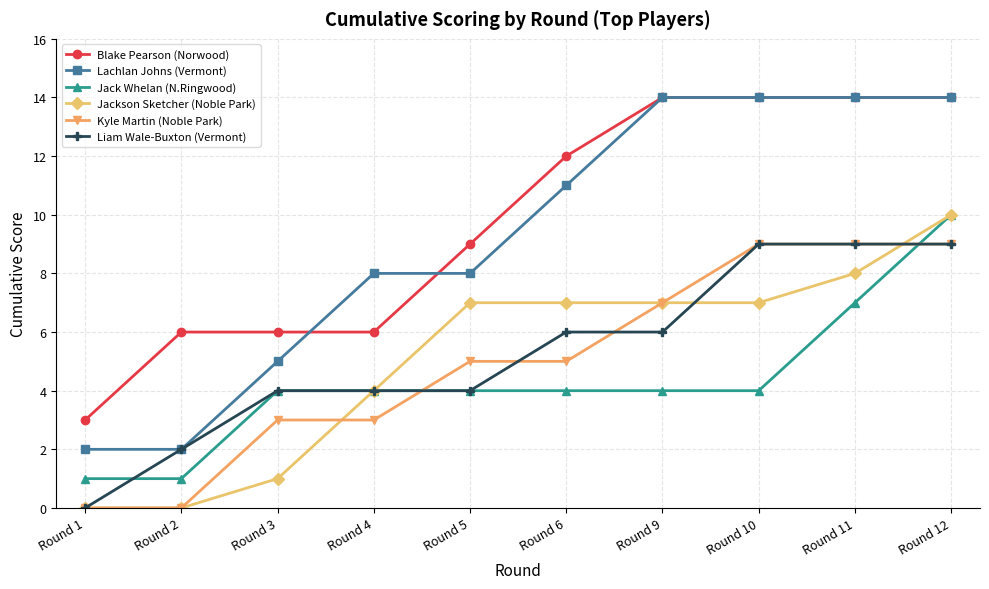

Does the chart have visible grid lines?

Yes